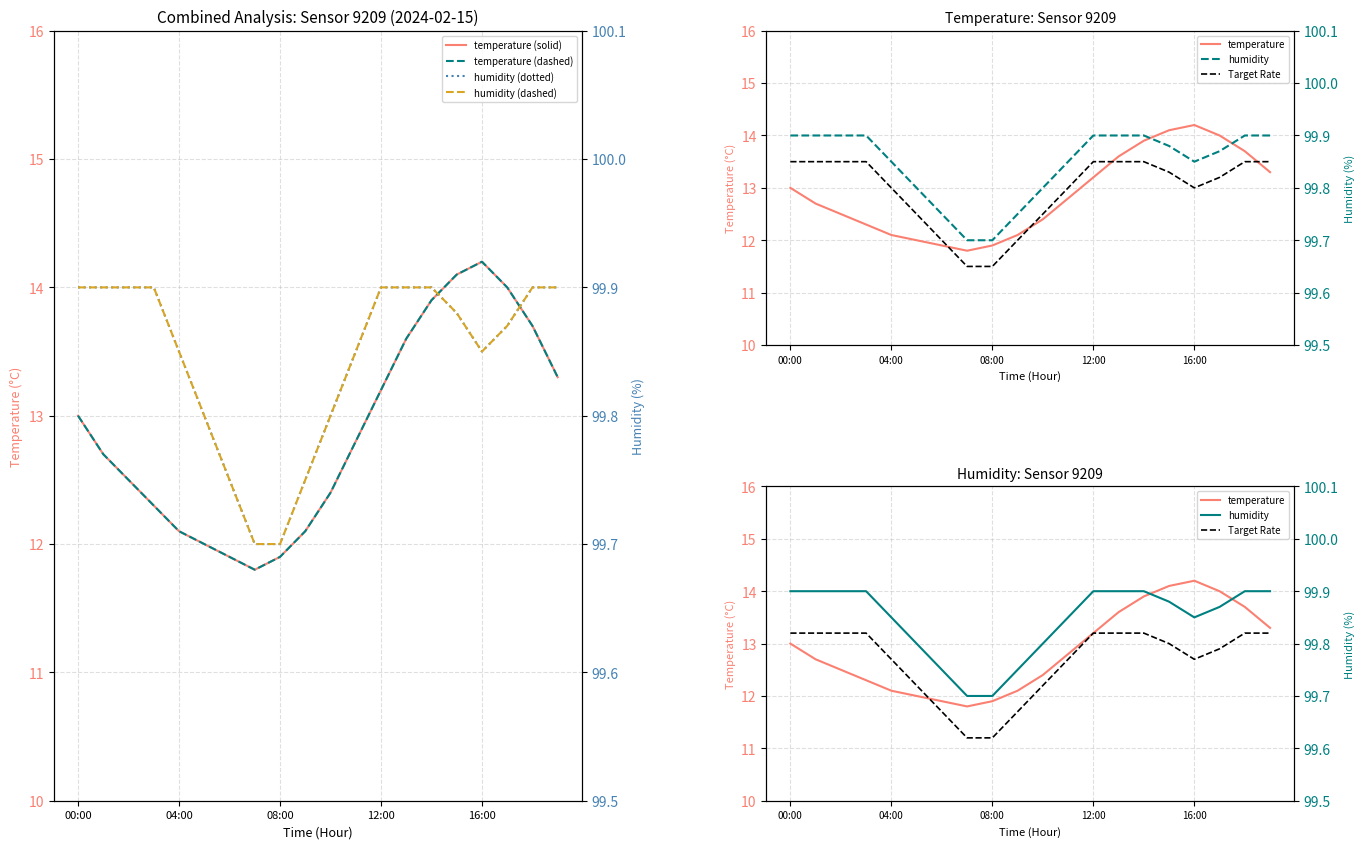

What is the difference between the maximum and minimum values in the humidity series?

0.2